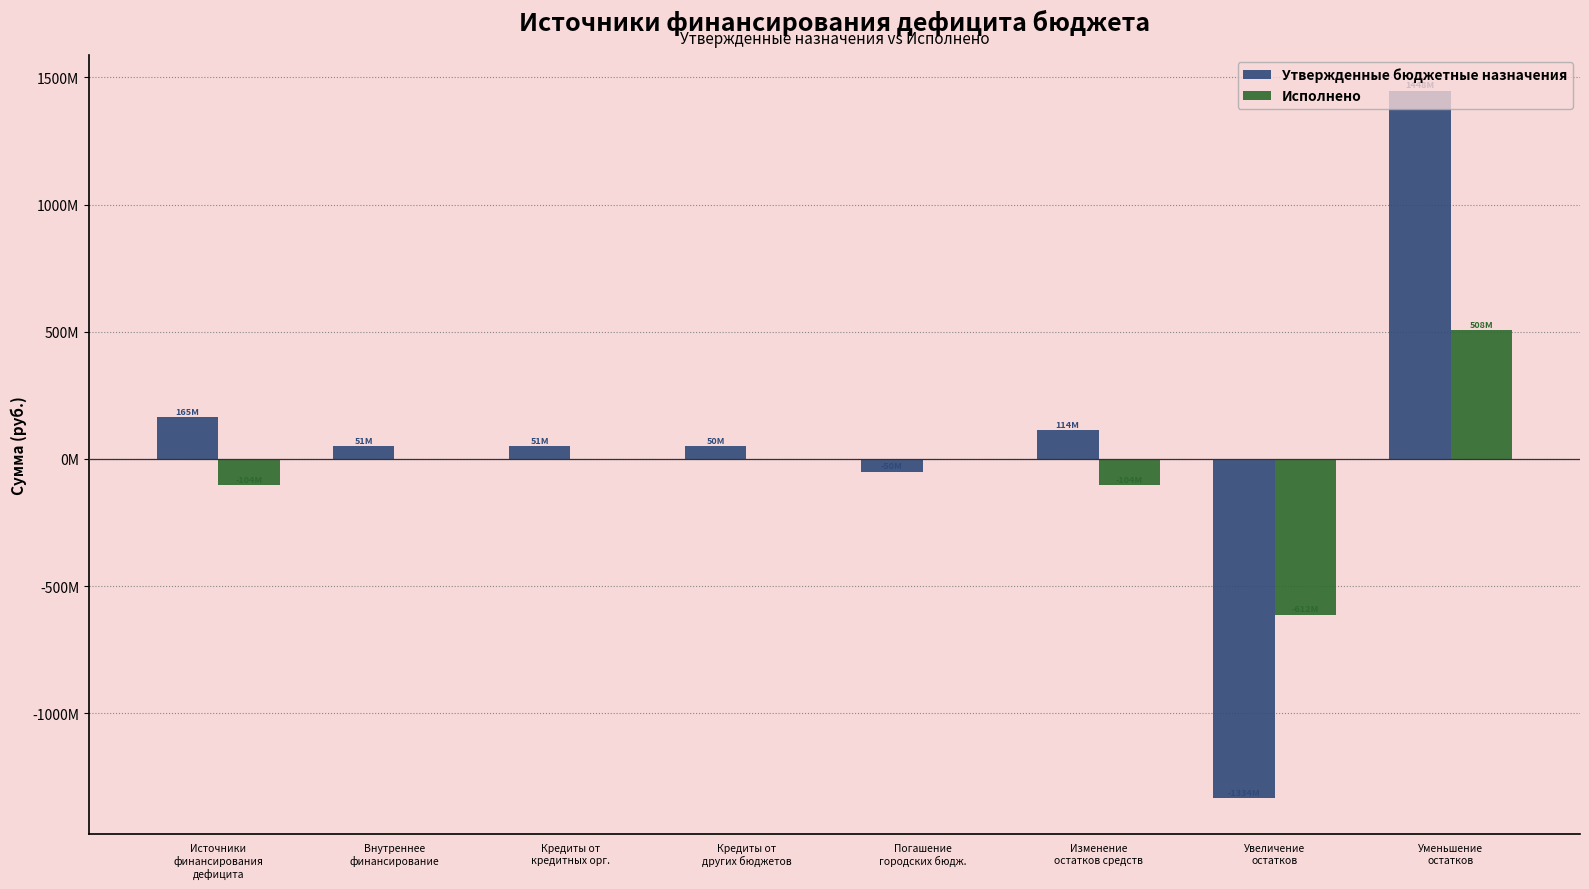

Are the bars horizontal?

No